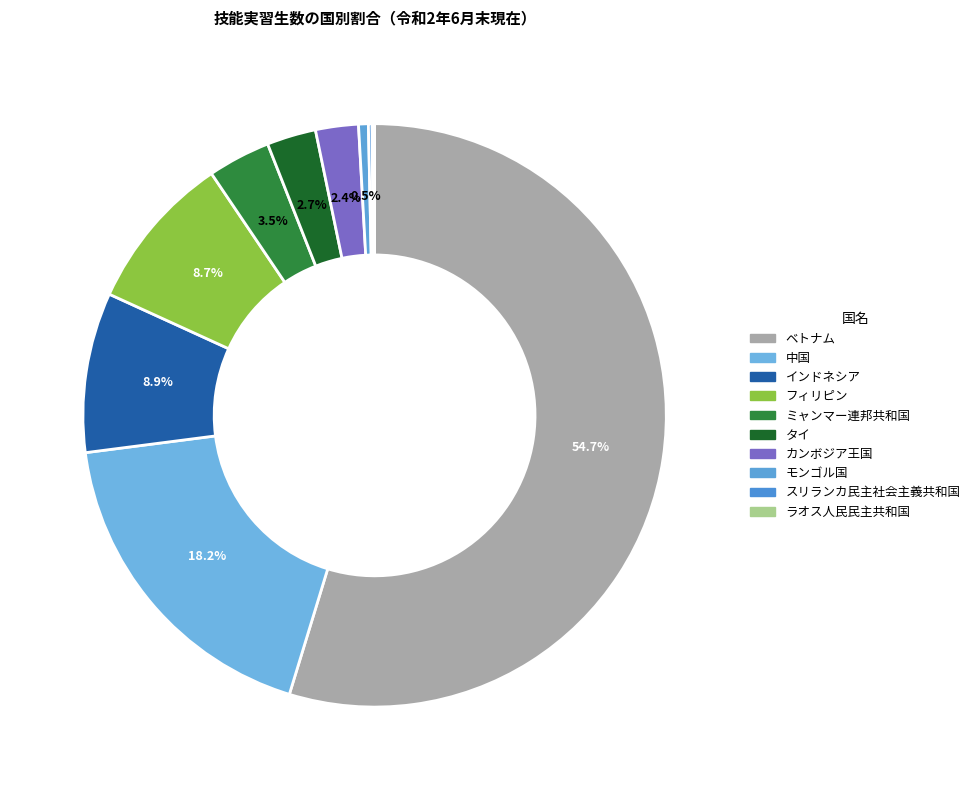

What percentage is the インドネシア slice, to the nearest percent?

9%